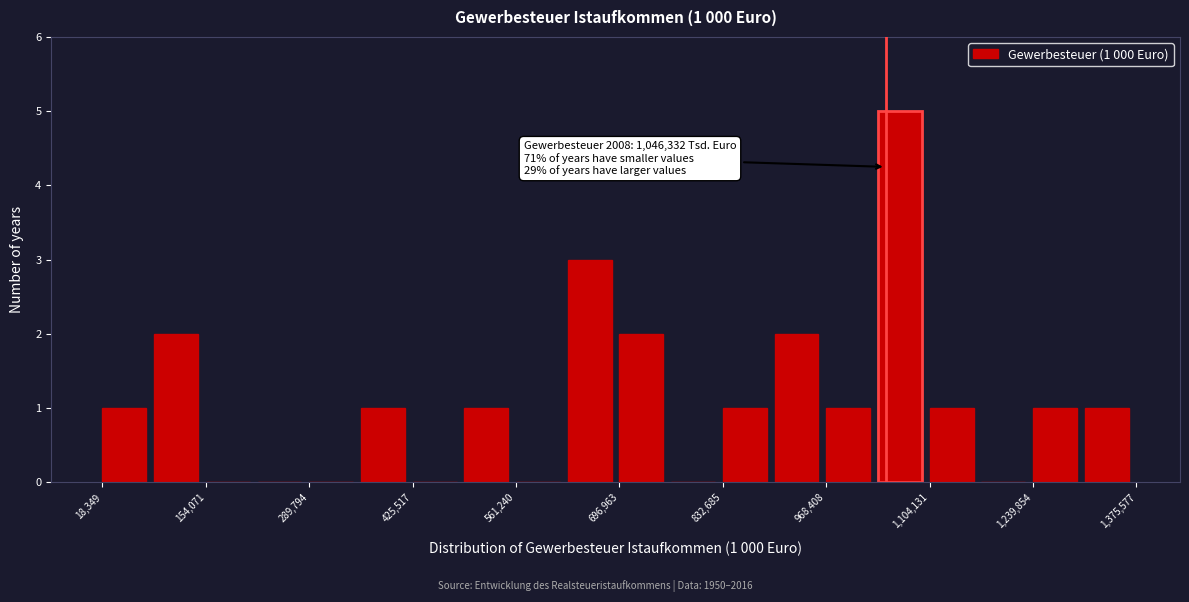

Read against the x-axis, roughly where is the centre of the tallest bar?

1060000